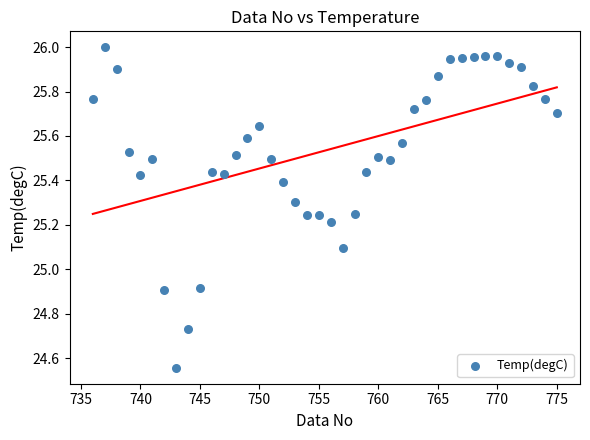

What is the range of Y values (max minus min)?

1.4